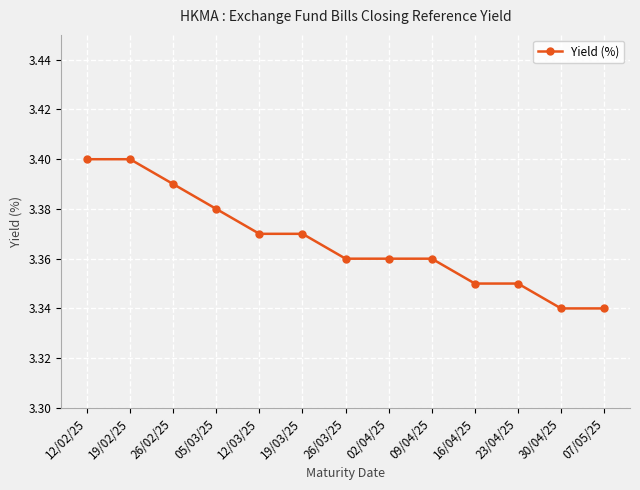

What is the sum of all values?

43.8